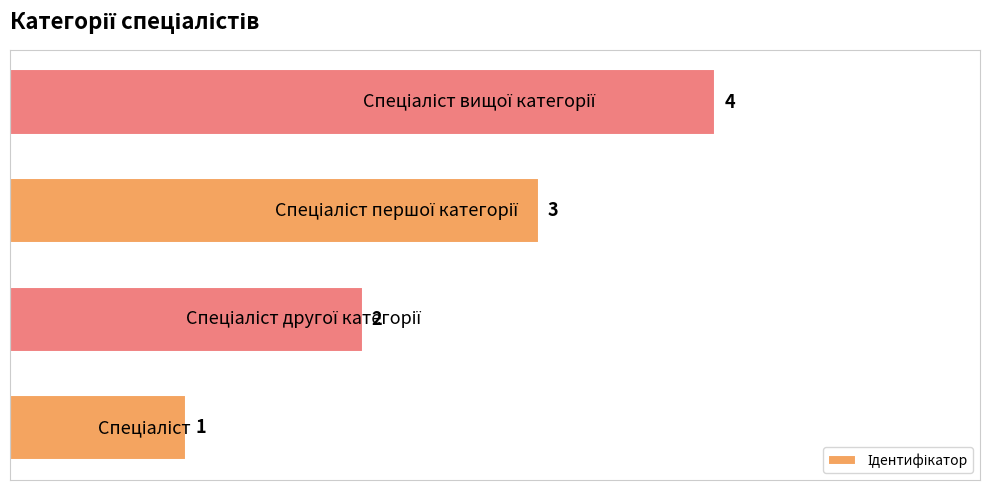

How many values are between 2 and 4?

3